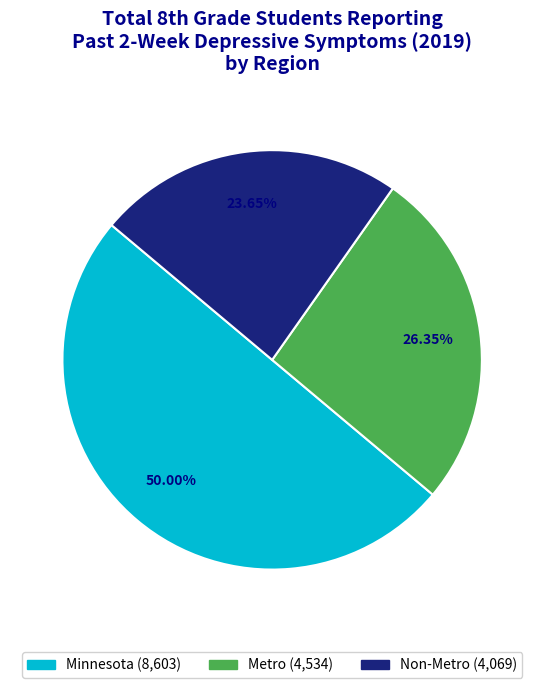

Which has a higher value, Minnesota or Metro?

Minnesota